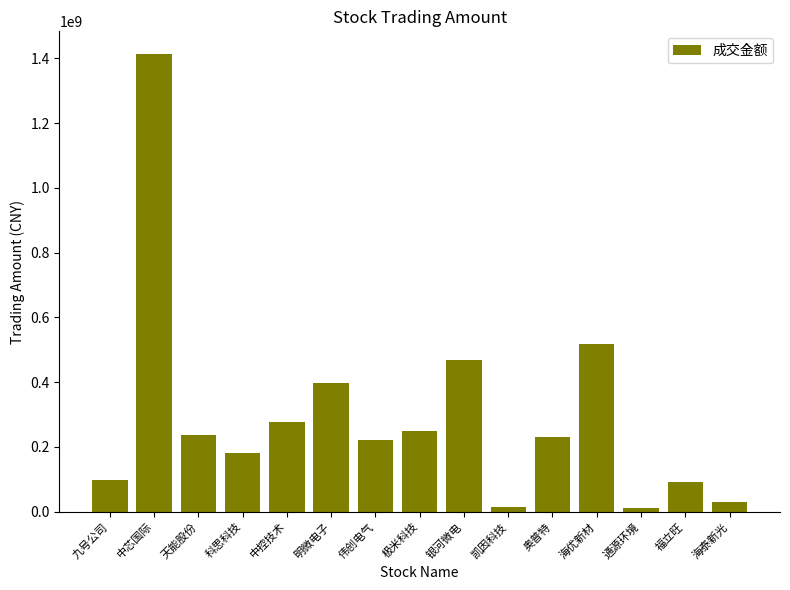

What is the difference between the maximum and second lowest values?

1397376251